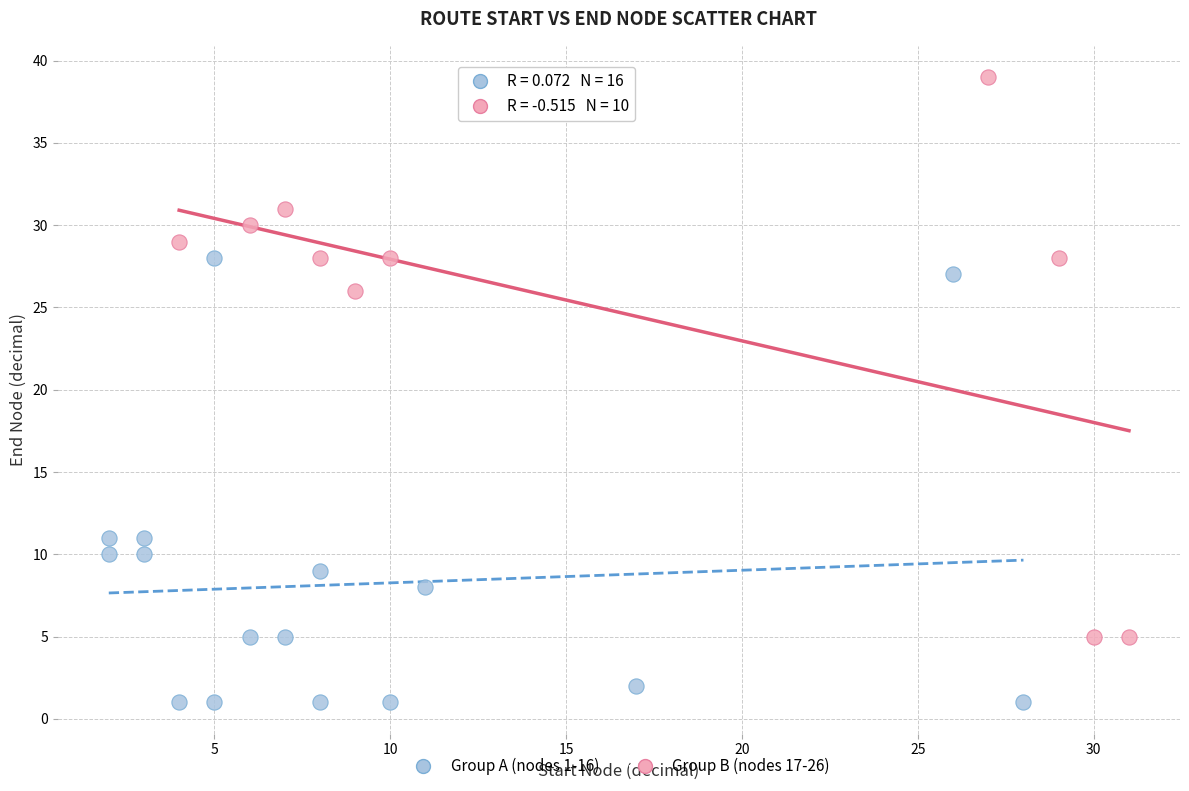

Which series reaches the maximum Y coordinate?

Group B (nodes 17-26)